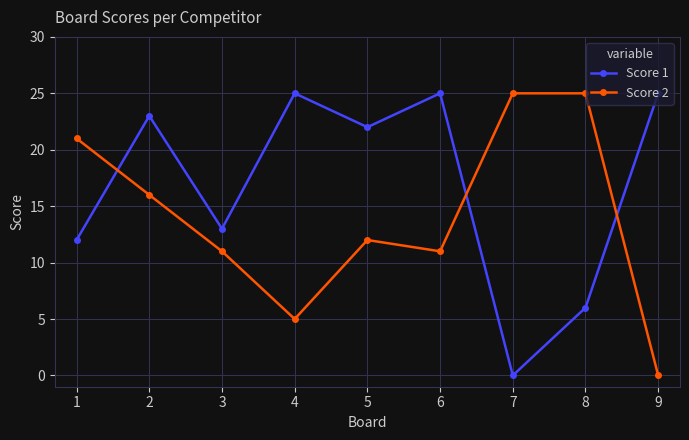

How many interior local valleys does the Score 1 series have?

3